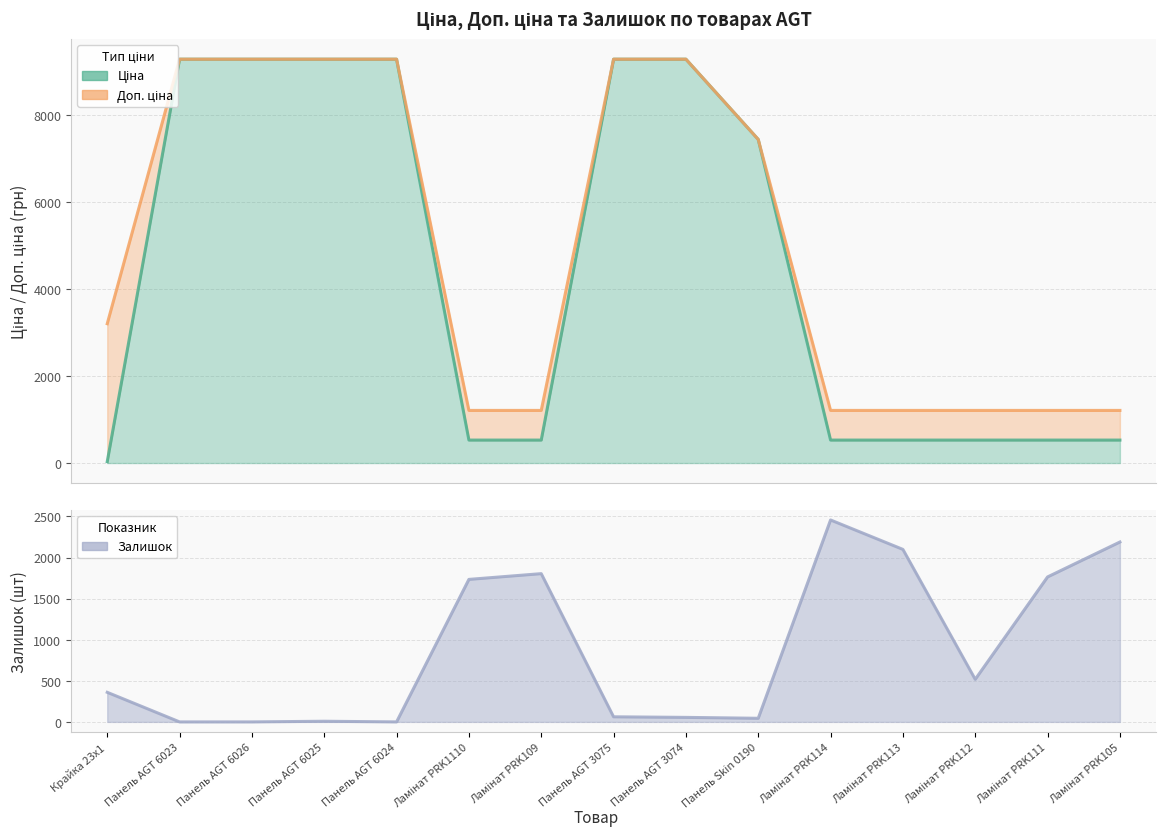

True or false: Доп. ціна has more than 0 interior local peaks.

False